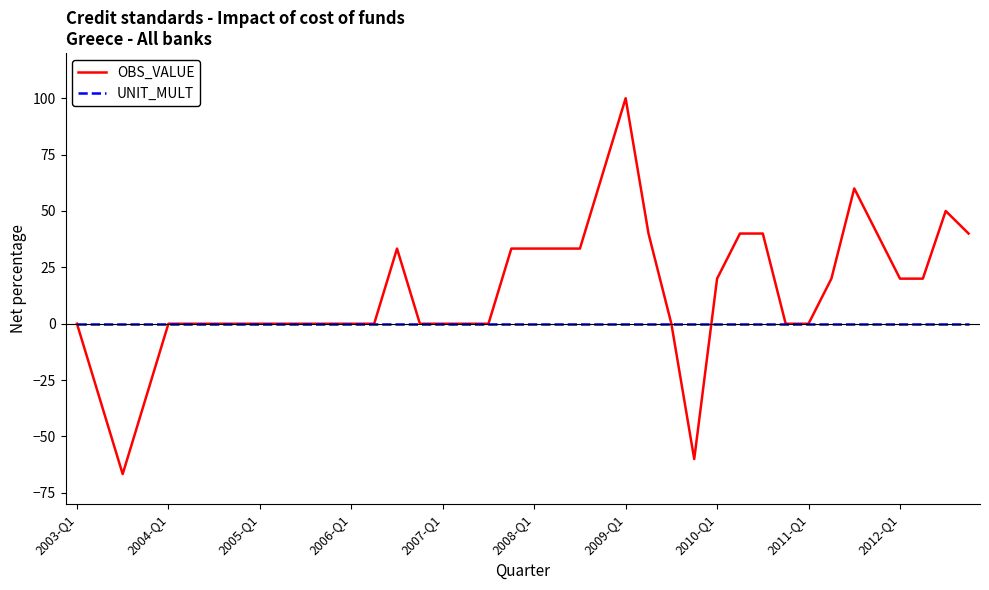

Rank the series by their average value, from lowest to highest.

UNIT_MULT, OBS_VALUE